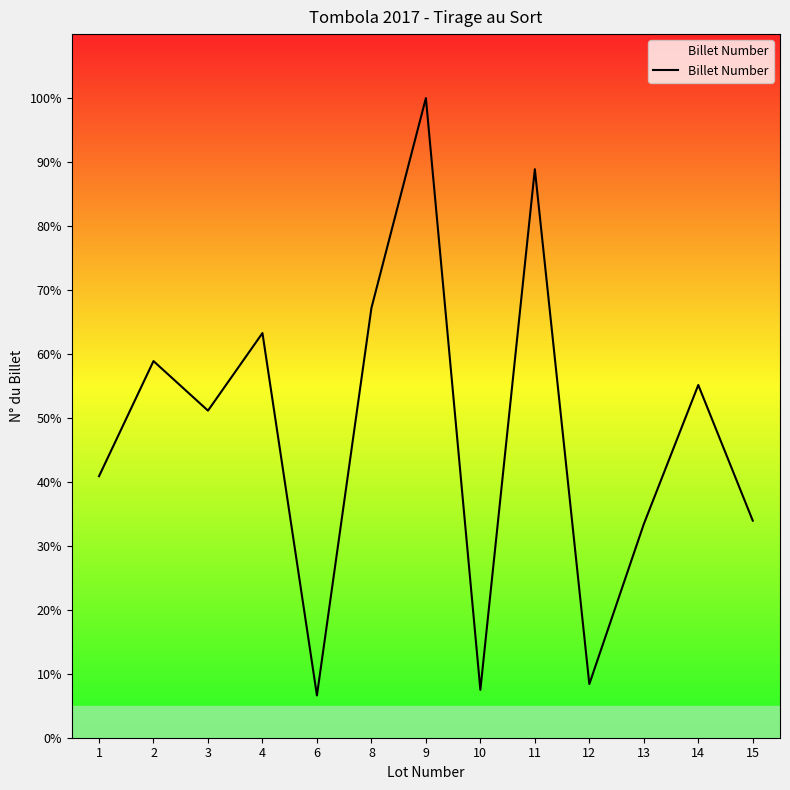

True or false: there are more than 1 points higher than both neighbors.

True